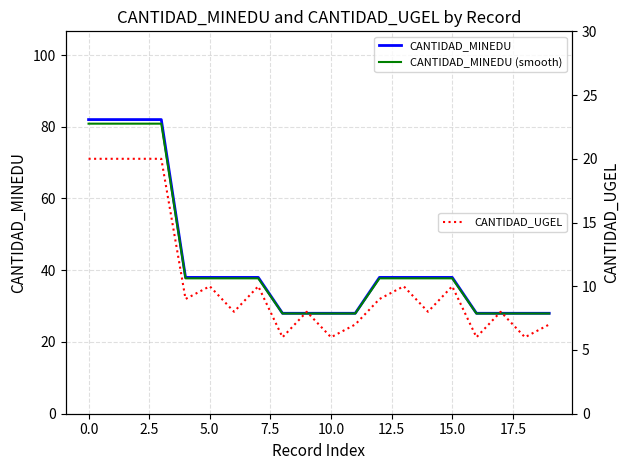

How many lines are shown in the chart?

3